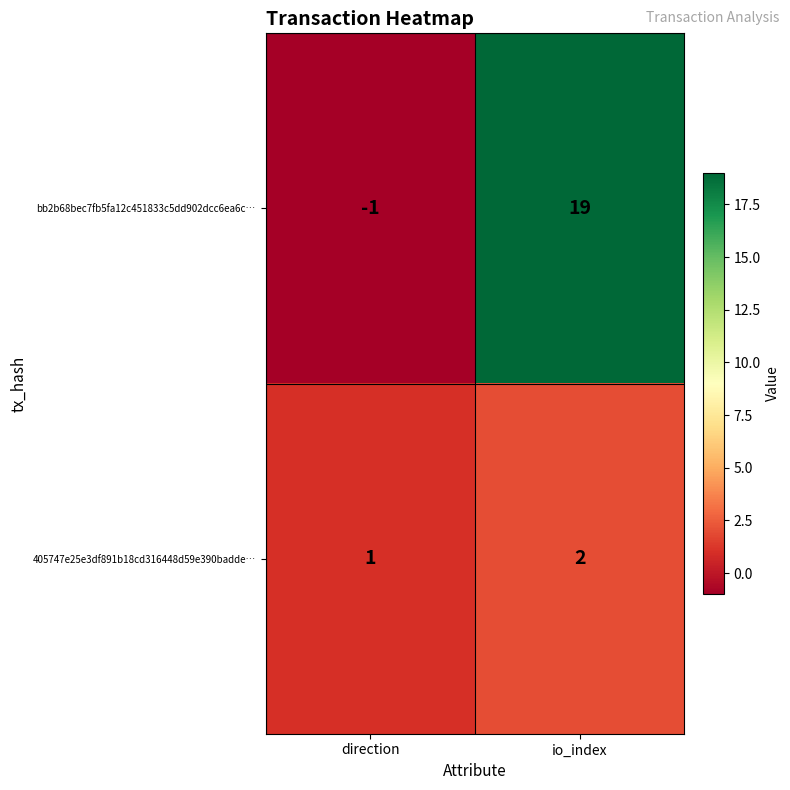

Which series has the largest total across all categories?

bb2b68bec7fb5fa12c451833c5dd902dcc6ea6c…